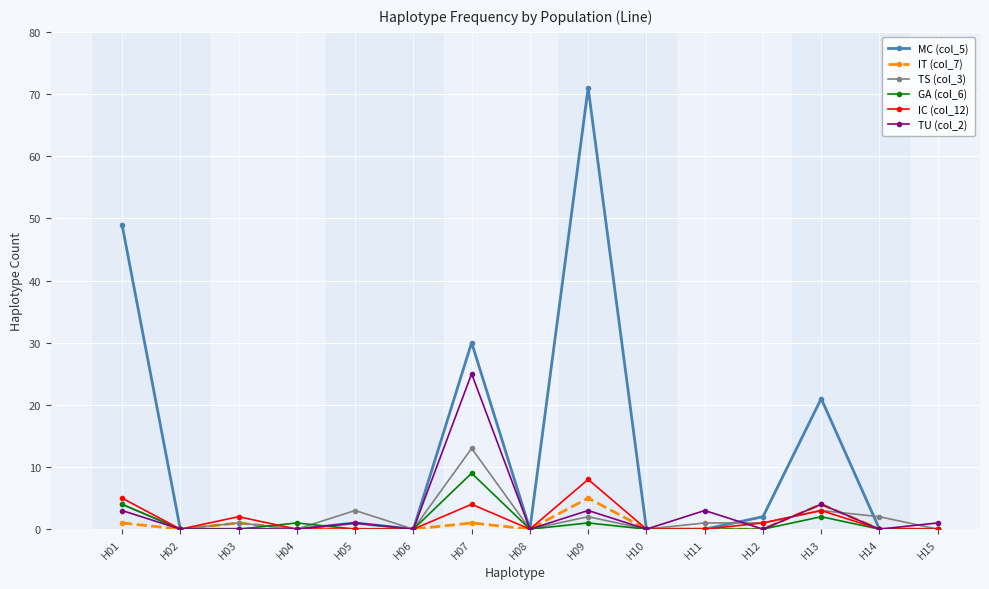

True or false: IT (col_7) has more than 0 points higher than both neighbors.

True